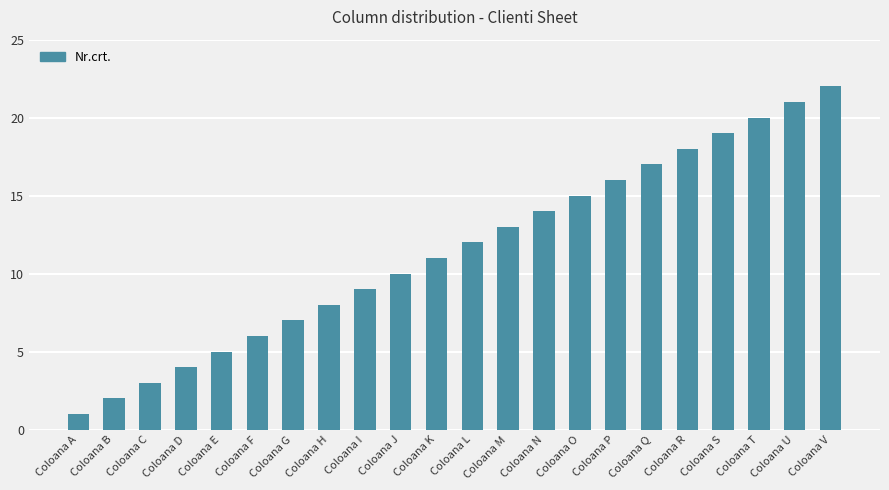

What is the difference between the maximum and minimum values?

21